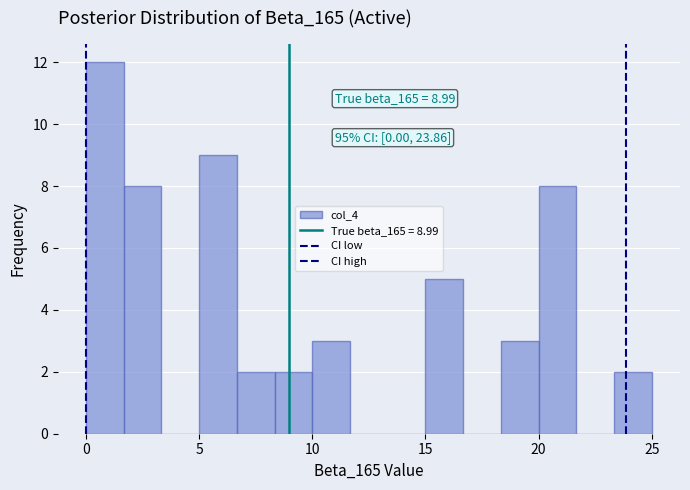

Read against the x-axis, roughly where is the centre of the tallest bar?

1.0